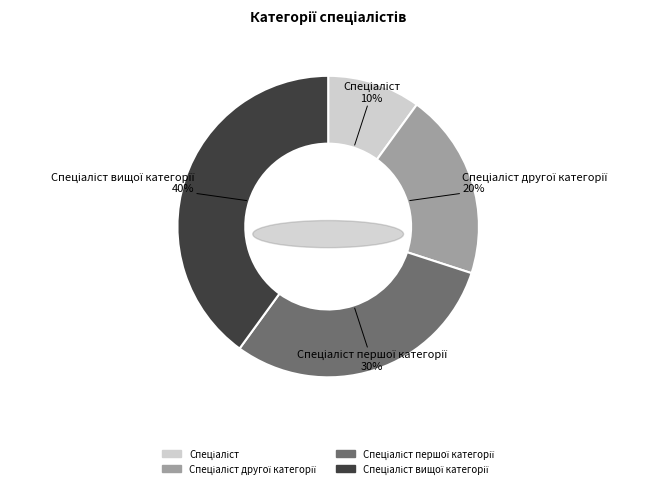

Is there a majority slice in this chart?

No